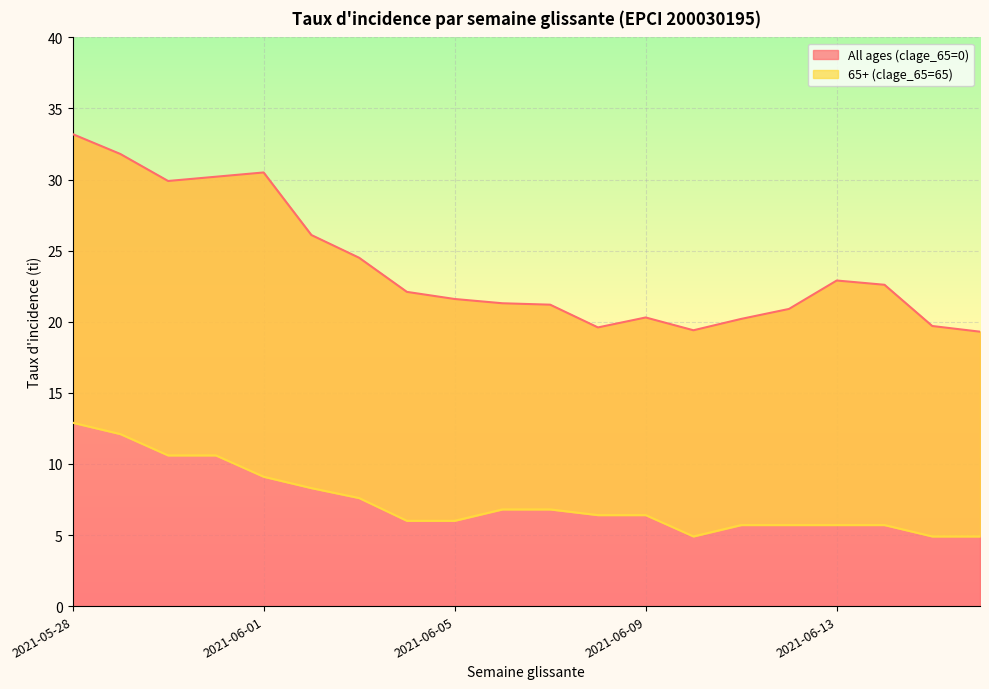

True or false: 65+ (clage_65=65) has a value of 10.6 at 2021-05-31.

True